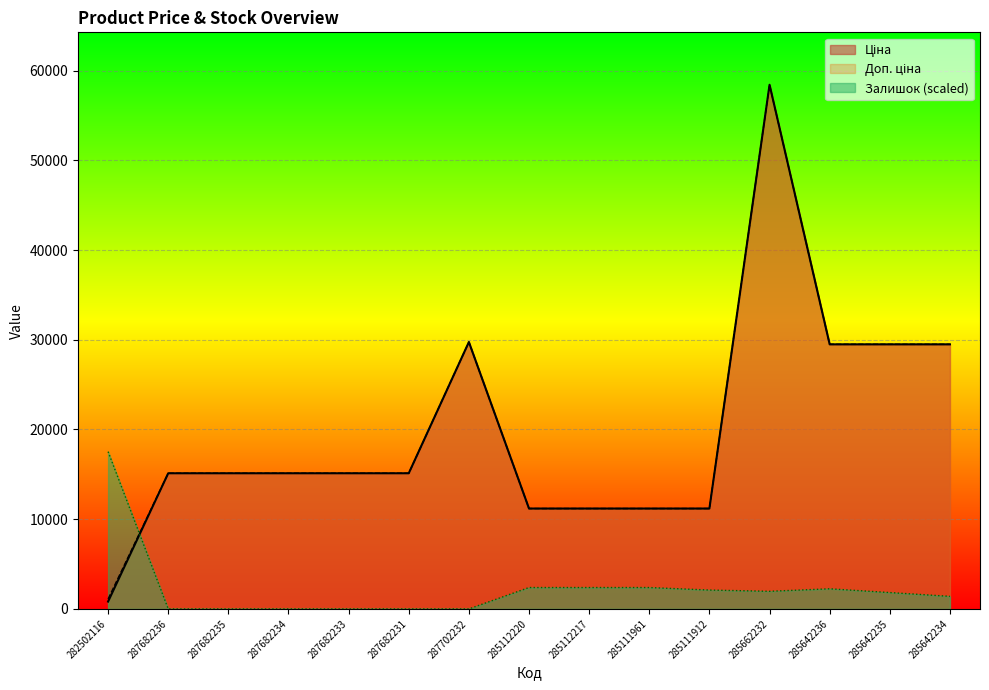

The value of Доп. ціна at 285111961 is 6923.0. True or false?

False